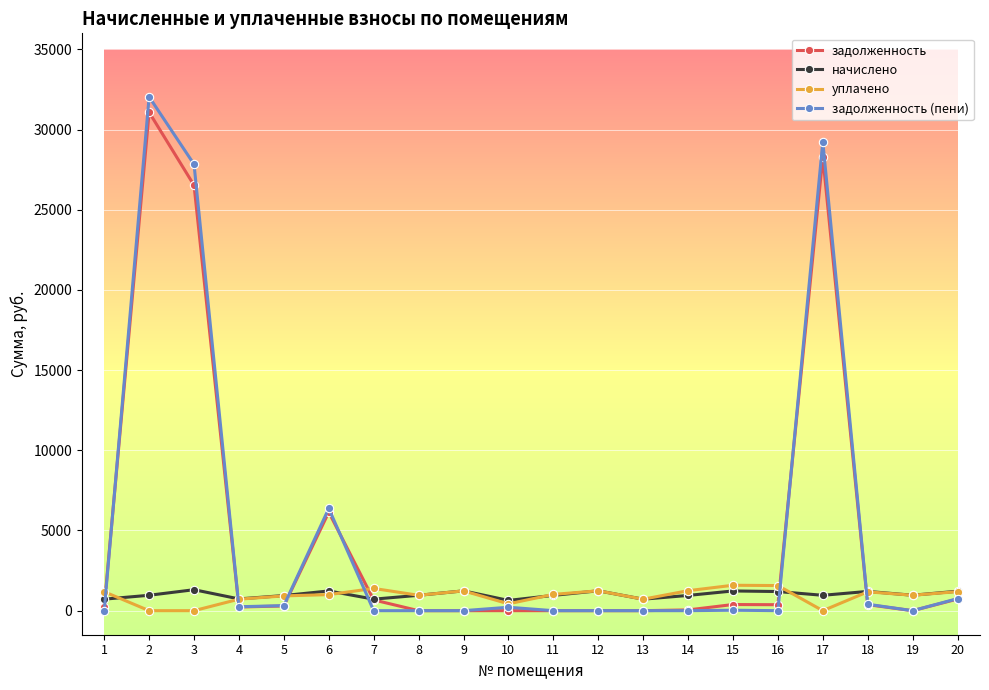

Where do уплачено and задолженность first cross each other?

1 and 2